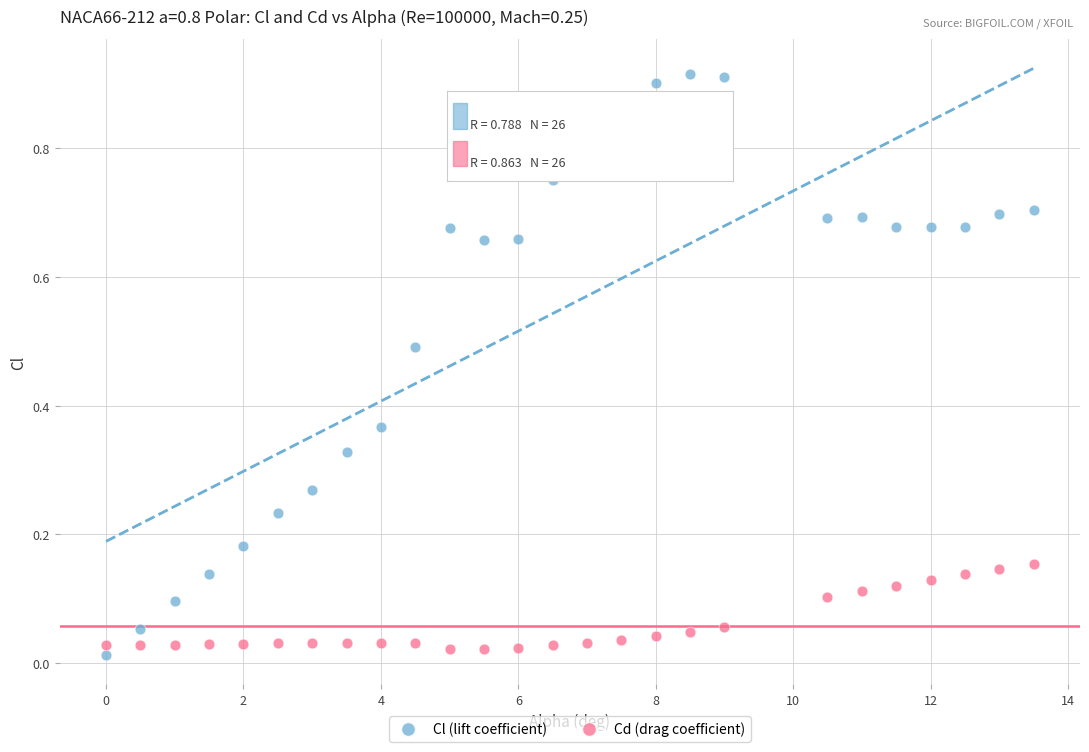

What is the X range (max minus min) for the scatter plot?

13.5